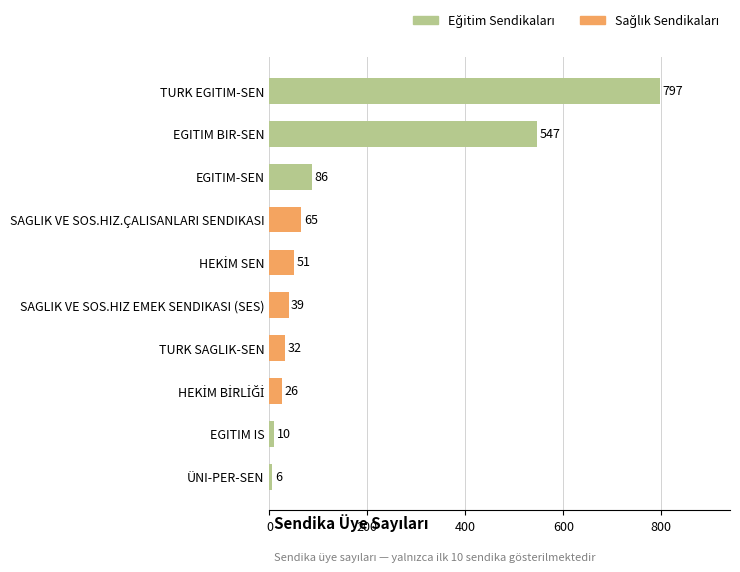

What is the approximate value at SAGLIK VE SOS.HIZ.ÇALISANLARI SENDIKASI?

65